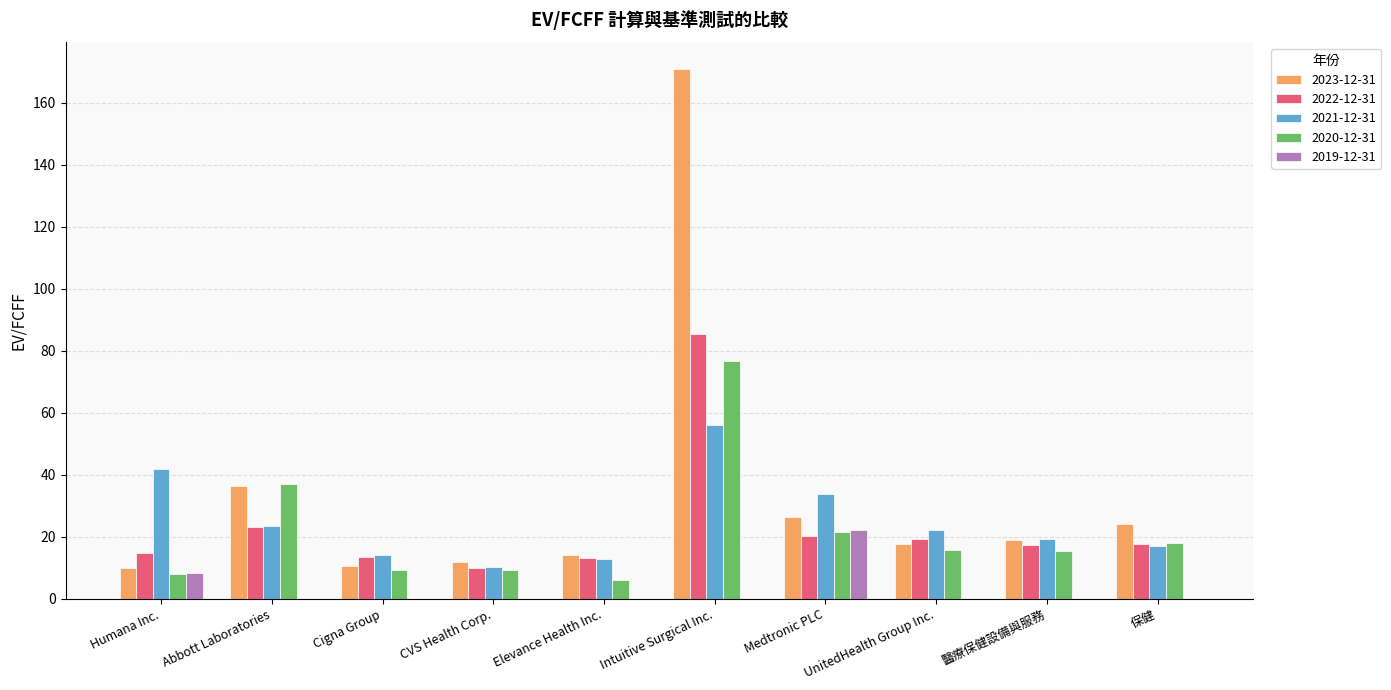

At which category is the sum across all series the highest?

Intuitive Surgical Inc.